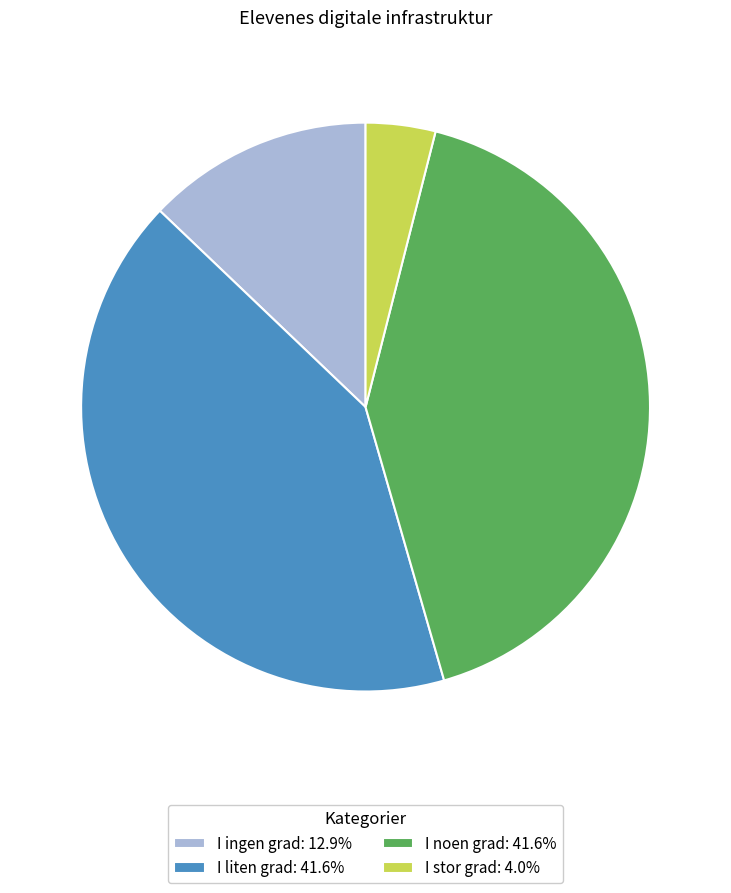

Combined, do I liten grad: 41.6% and I noen grad: 41.6% account for over 50%?

Yes